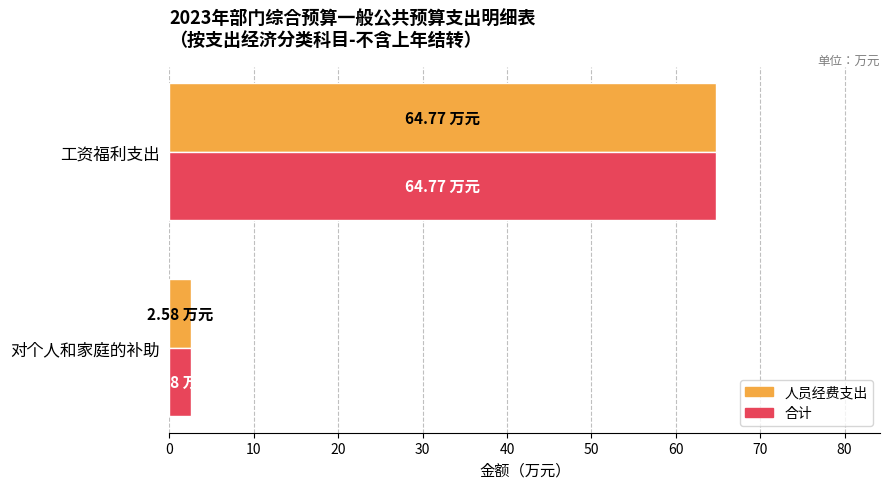

What is the difference between the 合计 values at 工资福利支出 and 对个人和家庭的补助?

62.2